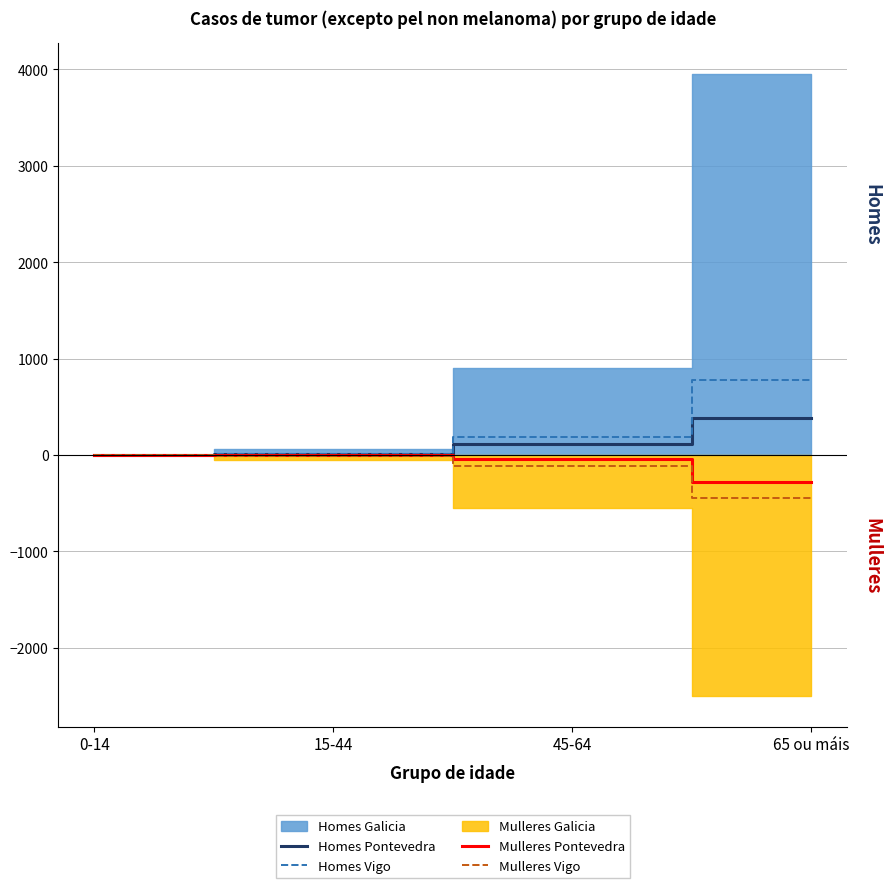

What is the difference between the second highest and minimum values in the Mulleres Pontevedra series?

274